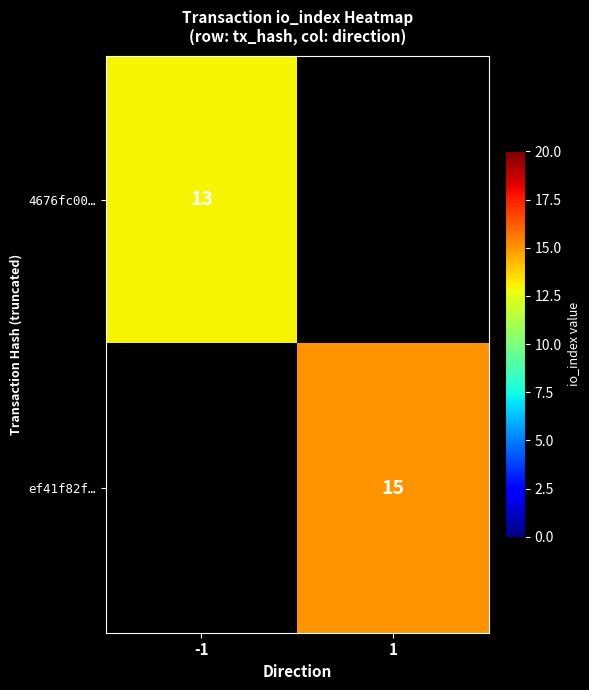

Which label corresponds to the largest value in the chart?

1